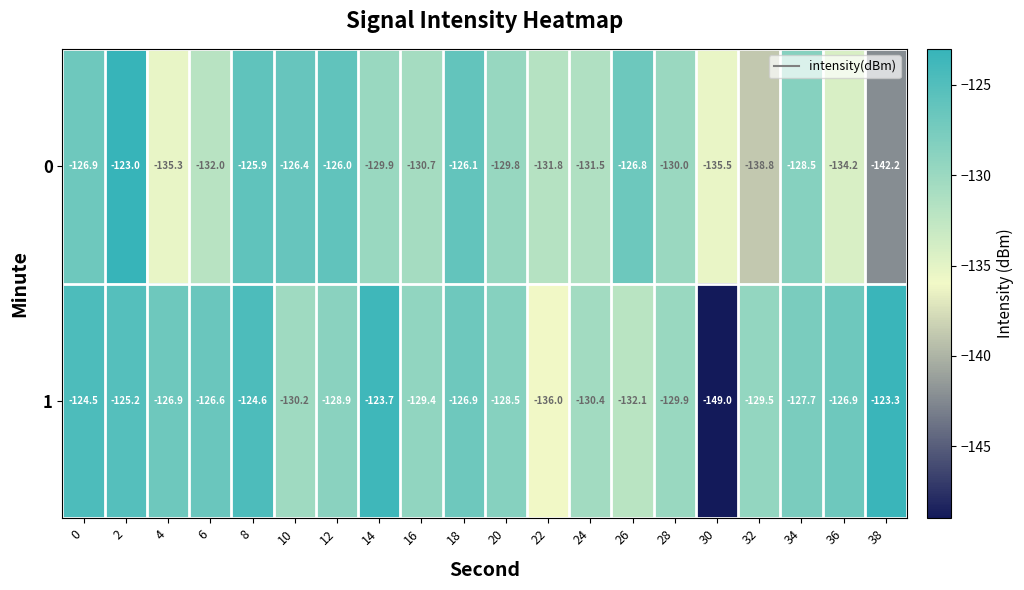

Which label corresponds to the smallest value in the chart?

30